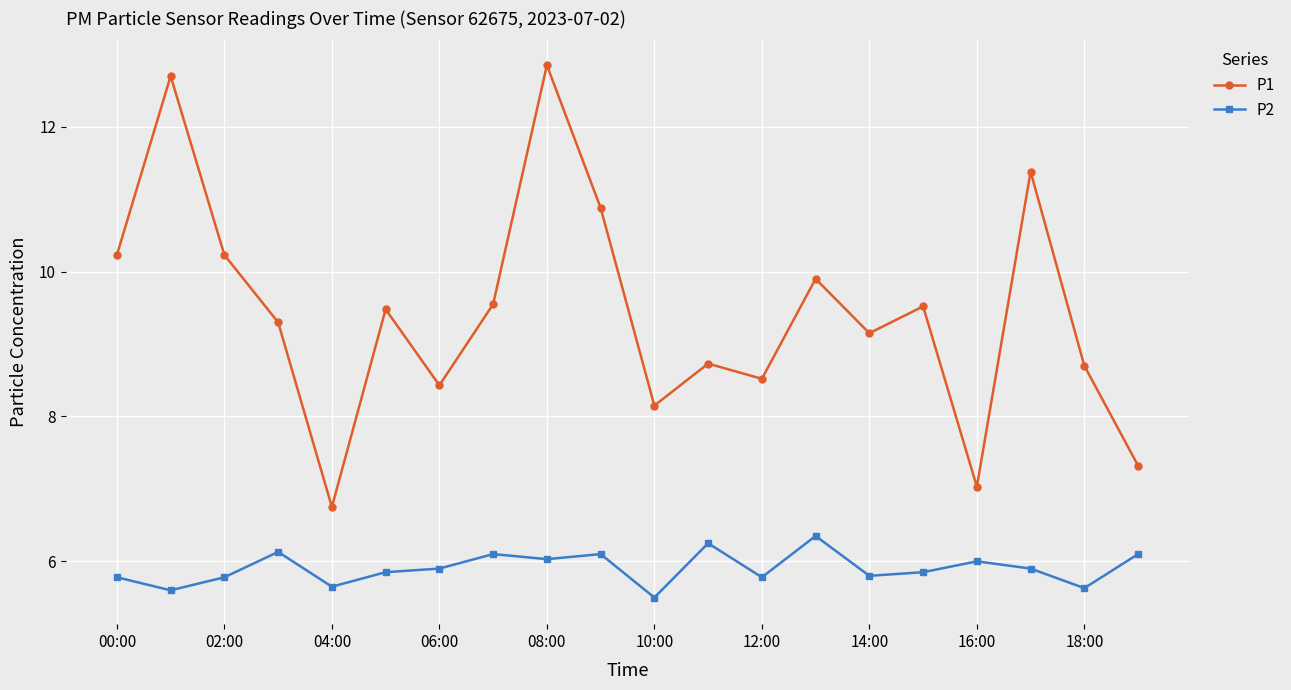

Which series has the largest total across all categories?

P1